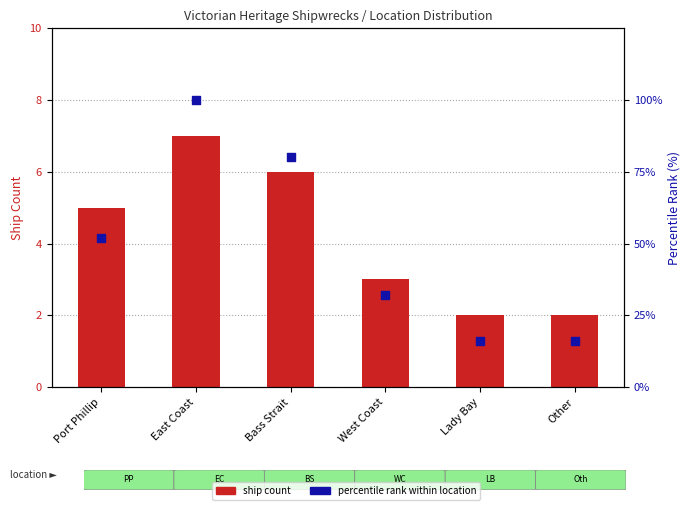

Which series has the largest total across all categories?

percentile rank